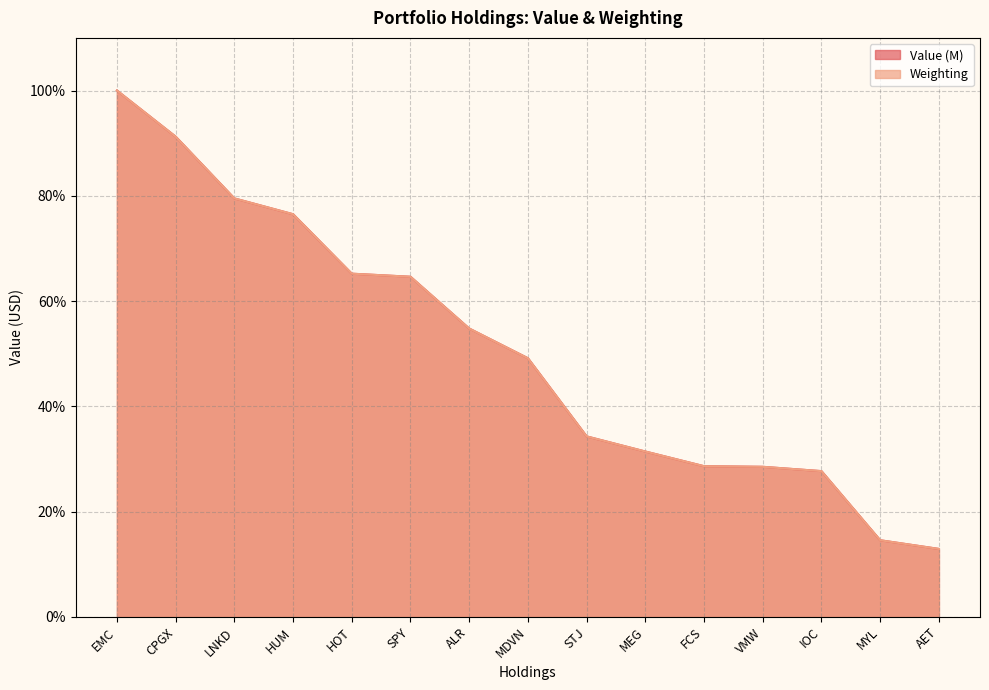

True or false: Weighting has more than 0 points higher than both neighbors.

False